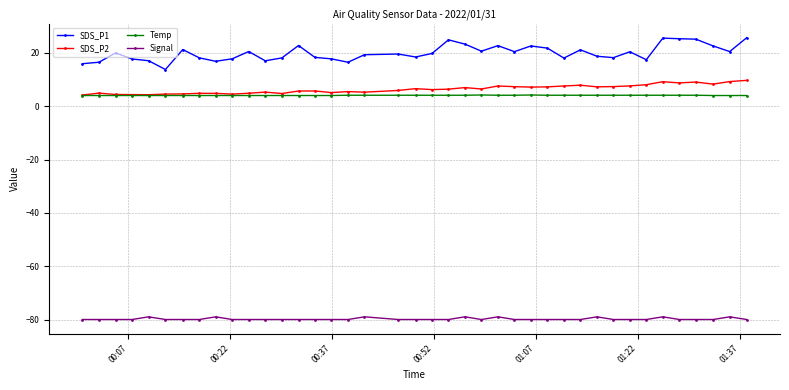

True or false: SDS_P2 has more than 0 interior local peaks.

True